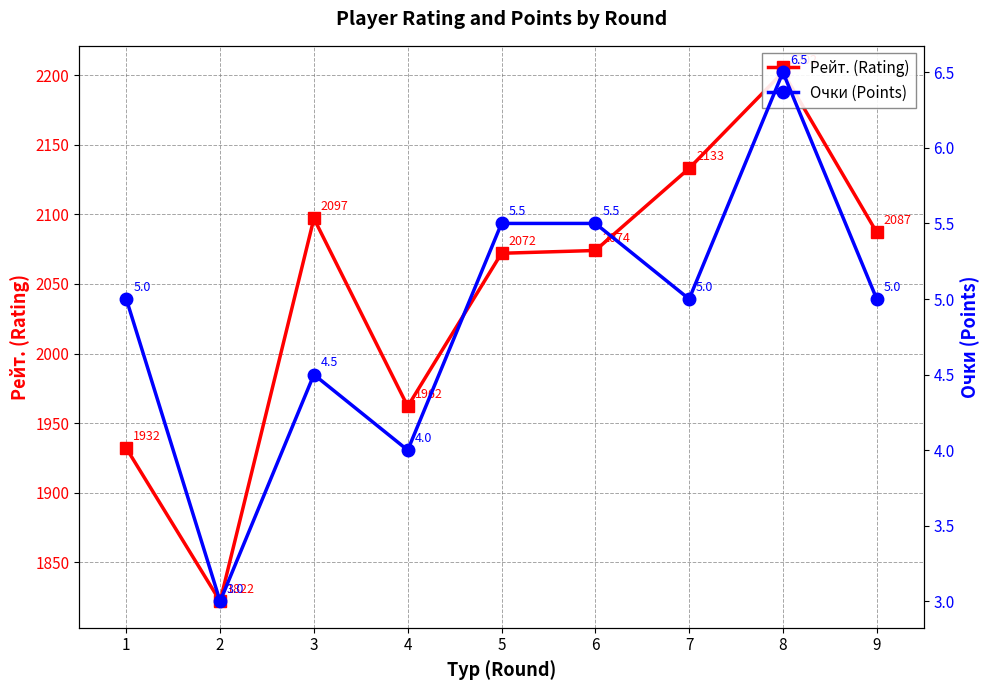

What is the sum of the Очки (Points) values at 5 and 8?

12.0